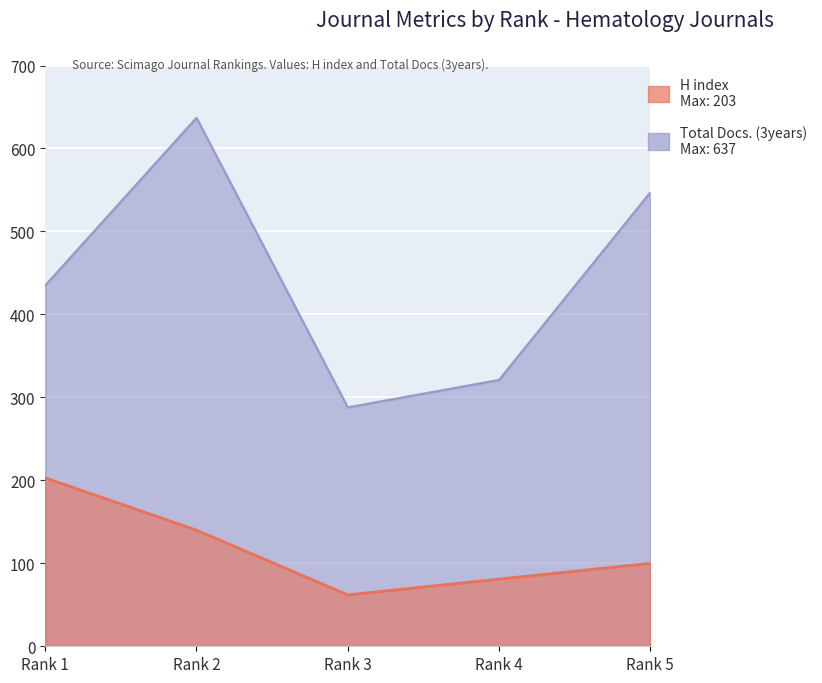

Where is the first local minimum for Total Docs. (3years)?

Rank 3